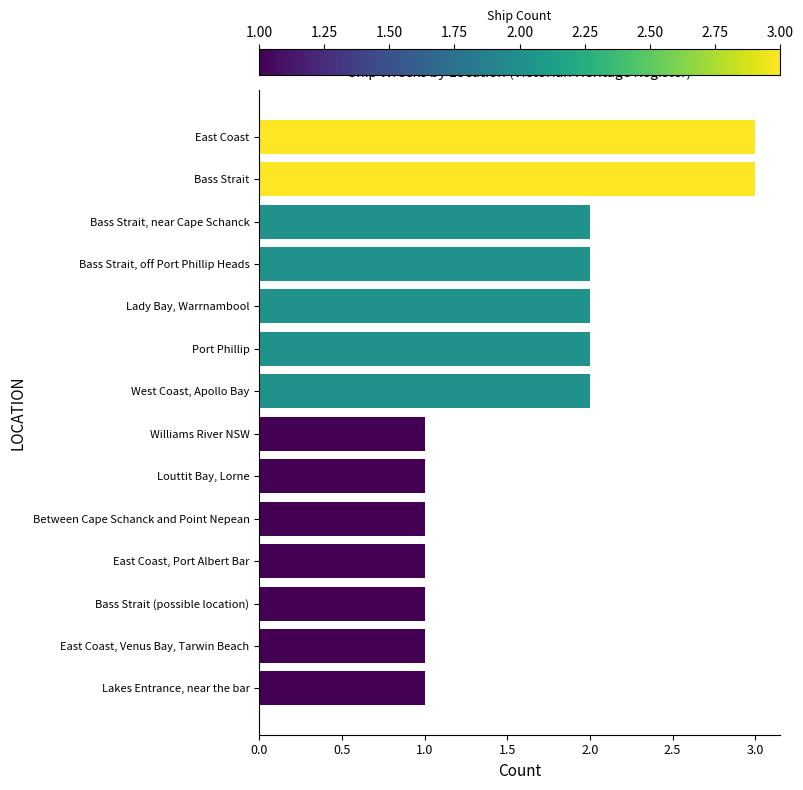

What is the ratio of the value at East Coast, Venus Bay, Tarwin Beach to the value at Lady Bay, Warrnambool?

0.5